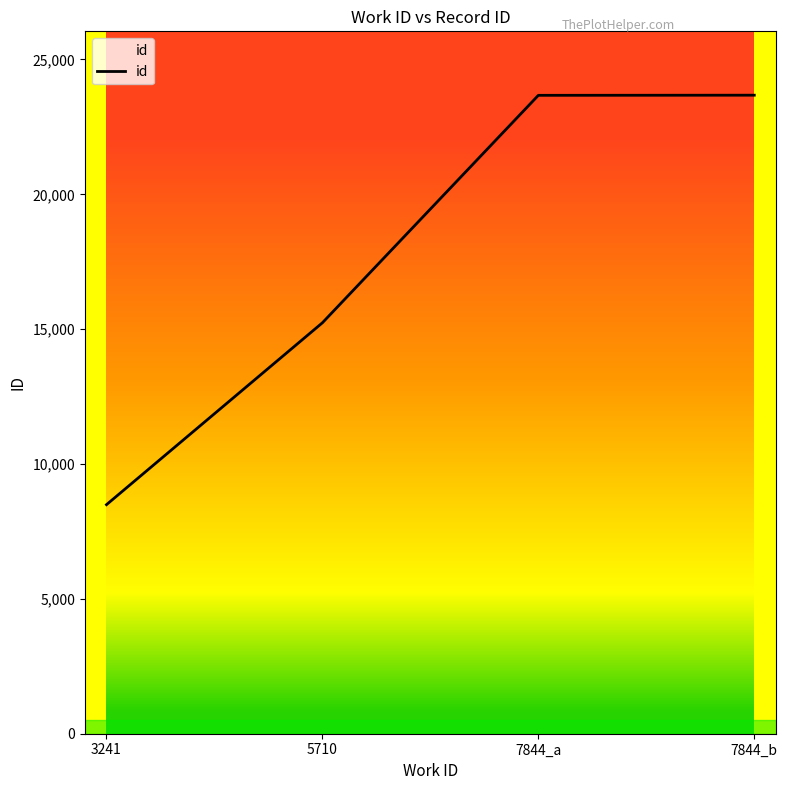

At which label is the value closest to 16084?

5710